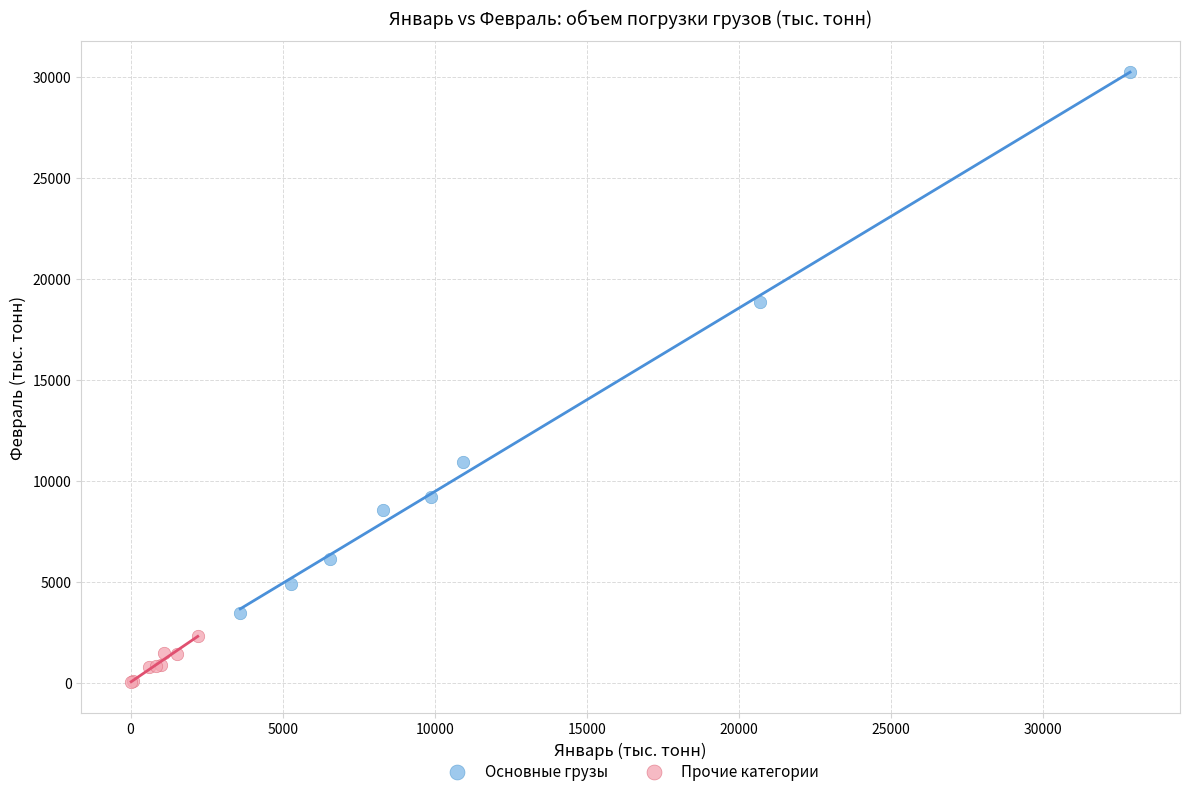

Which series has the largest Y range (max minus min)?

Основные грузы